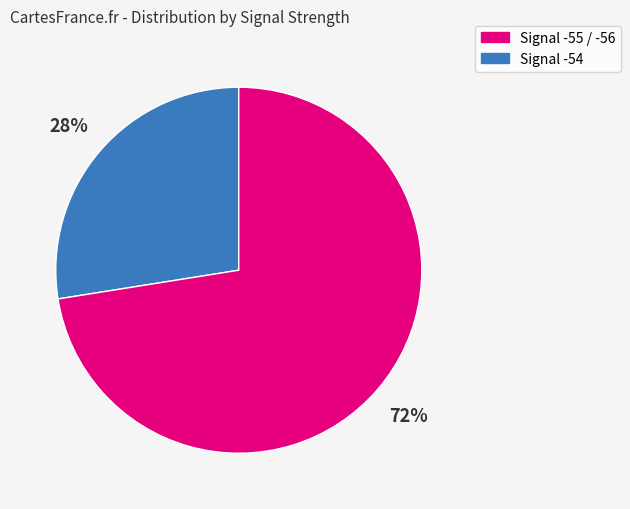

To the nearest percent, what is the average slice percentage?

50%